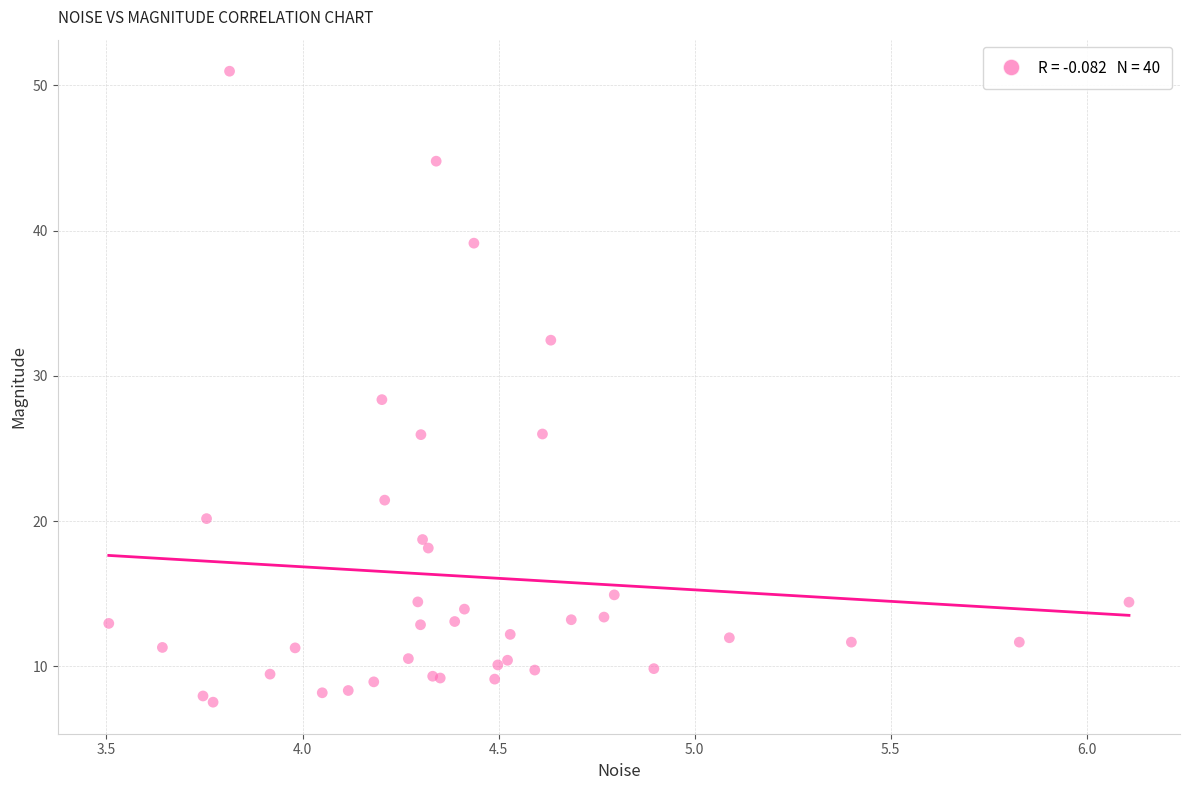

What Y value in the scatter plot is closest to 29?

28.4